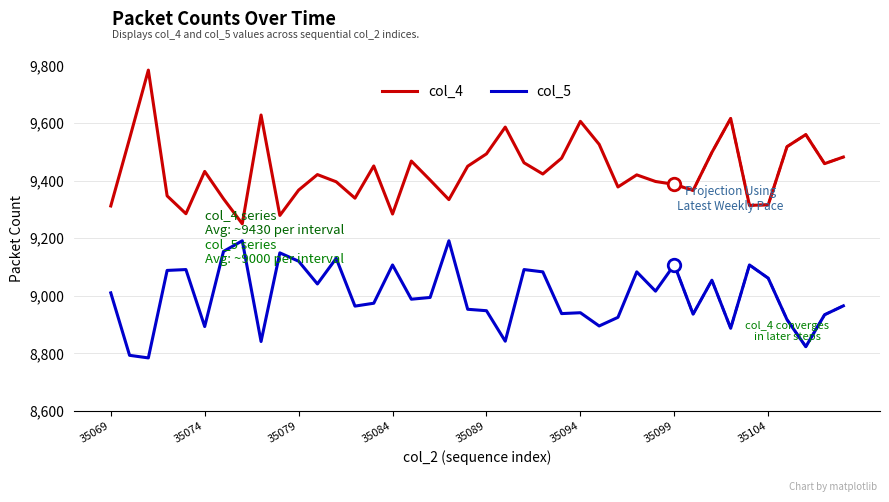

True or false: col_4 has a value of 9396 at 12.

True